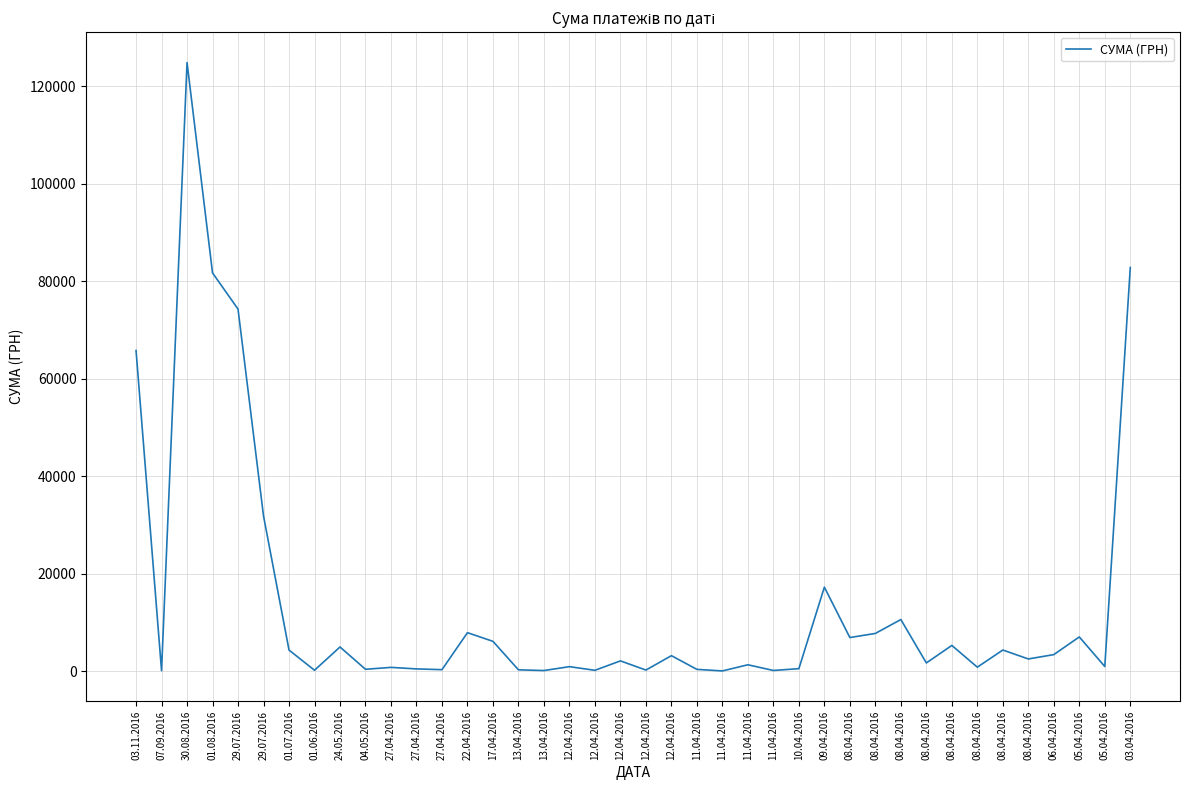

Is this an area chart (filled region under the line)?

No